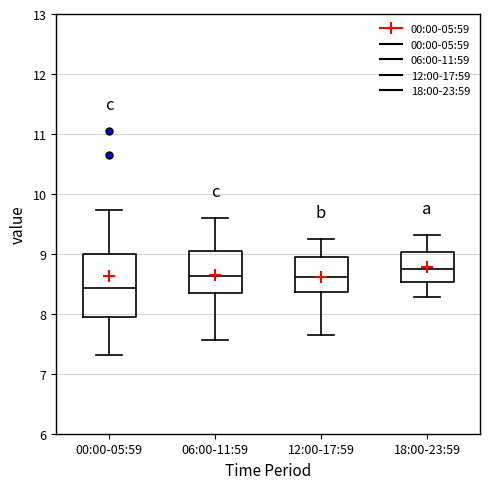

Reading left to right, read every box against the y-axis: the position of its median line, the range the box covers, and the ends of its whiskers. The values are not printed on the chart, so give them approximately, as read against the axis.

00:00-05:59: median 8.4, box 7.9 to 9.0, whiskers 7.3 to 9.7
06:00-11:59: median 8.6, box 8.3 to 9.0, whiskers 7.6 to 9.6
12:00-17:59: median 8.6, box 8.4 to 8.9, whiskers 7.7 to 9.3
18:00-23:59: median 8.8, box 8.5 to 9.0, whiskers 8.3 to 9.3